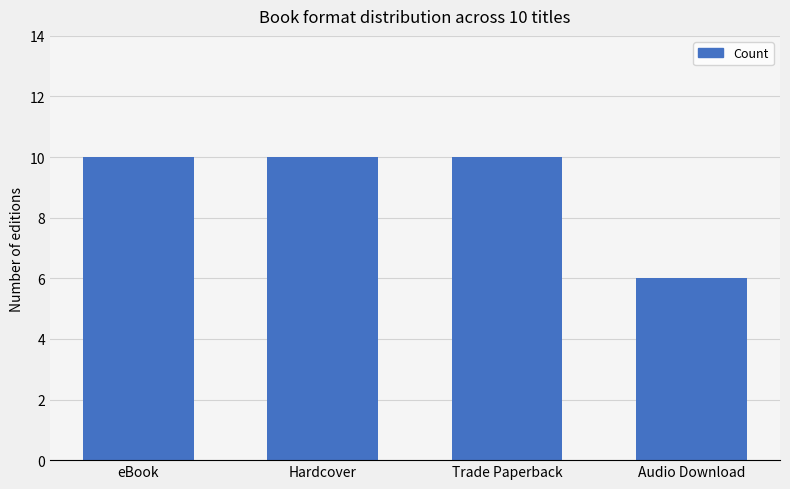

The value at Hardcover is 16. True or false?

False